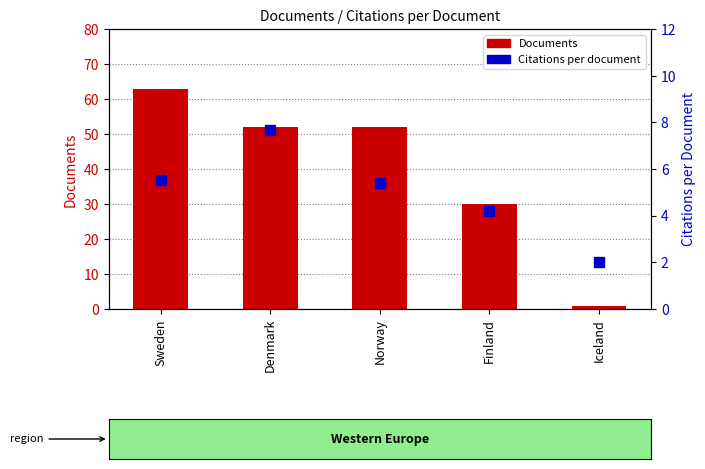

At how many categories does at least one series exceed 37?

3